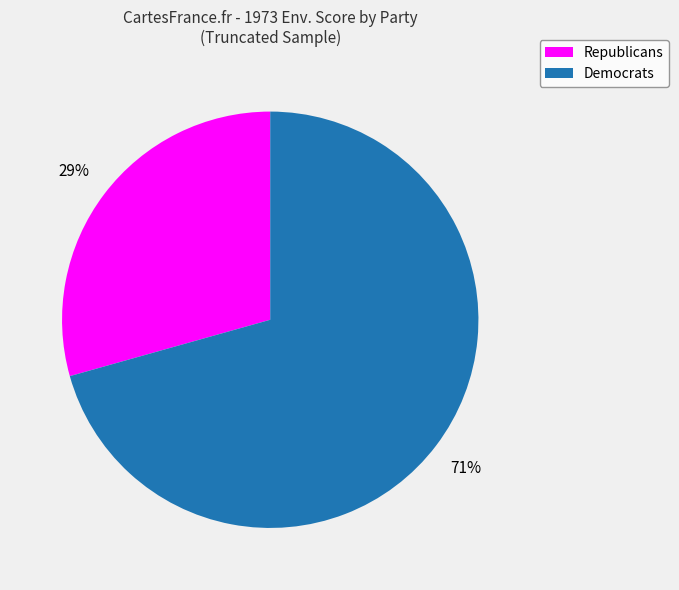

To the nearest percent, what is the average slice percentage?

50%